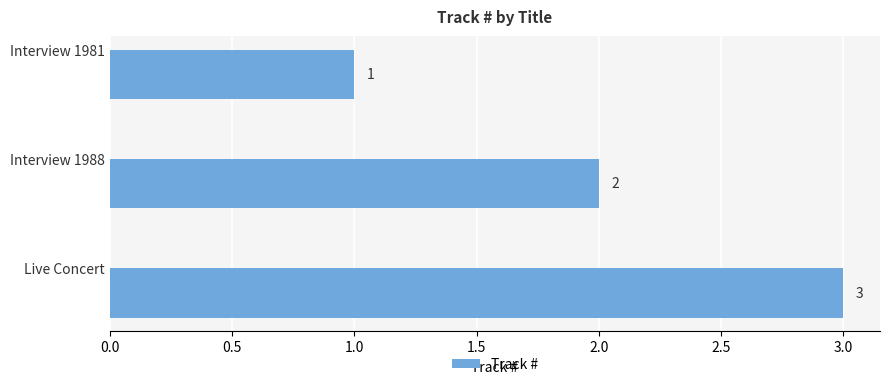

List the labels in order of value, smallest first.

Interview 1981, Interview 1988, Live Concert